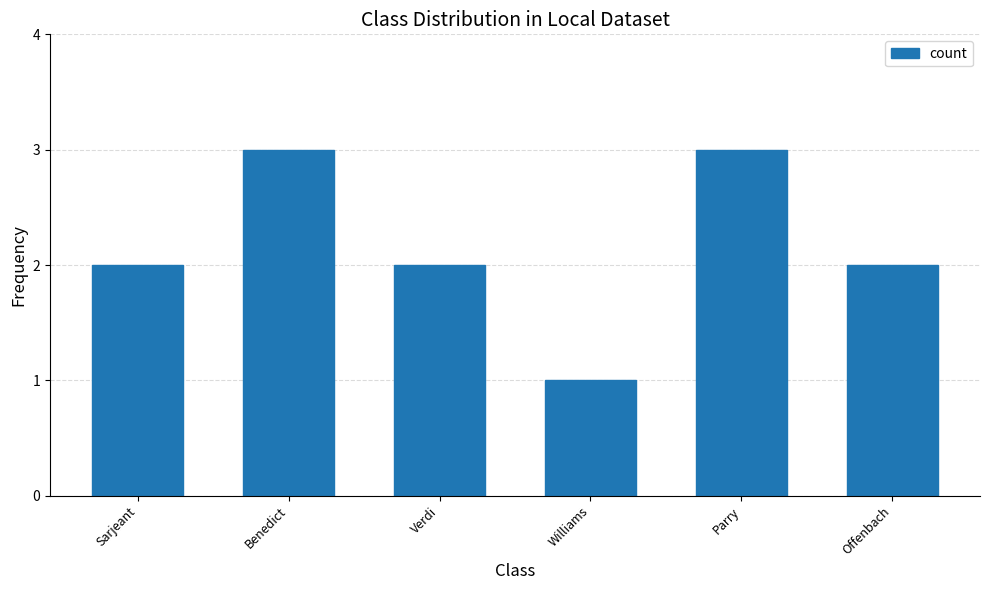

What is the change in value from Benedict to Williams?

-2